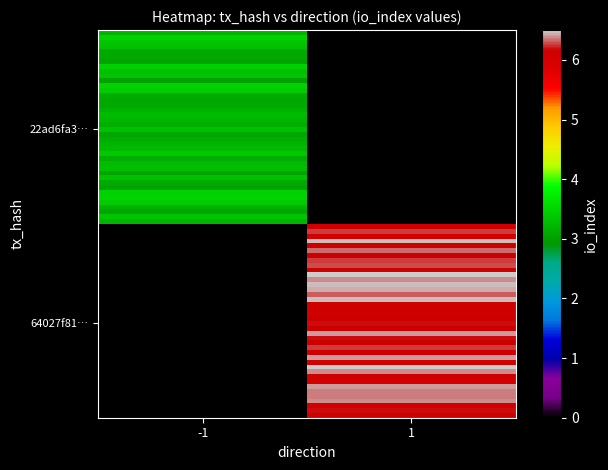

Reading left to right, what are all the values shown in this chart?

22ad6fa3f25a2e59c012d170583bacb60e133cb: -1	3
64027f8144ee8dd965244546e8139d886dcc915: 1	6